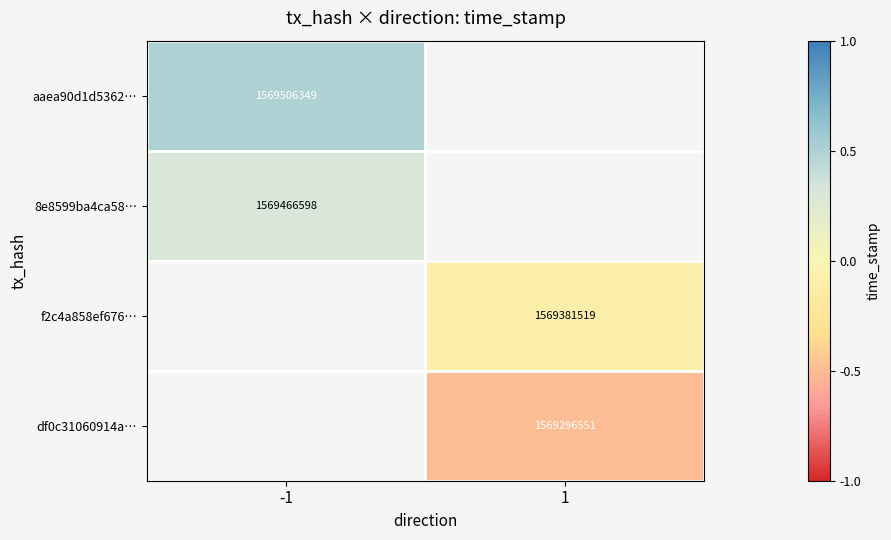

Is the value of df0c31060914a… at 1 greater than the value of aaea90d1d5362… at -1?

No